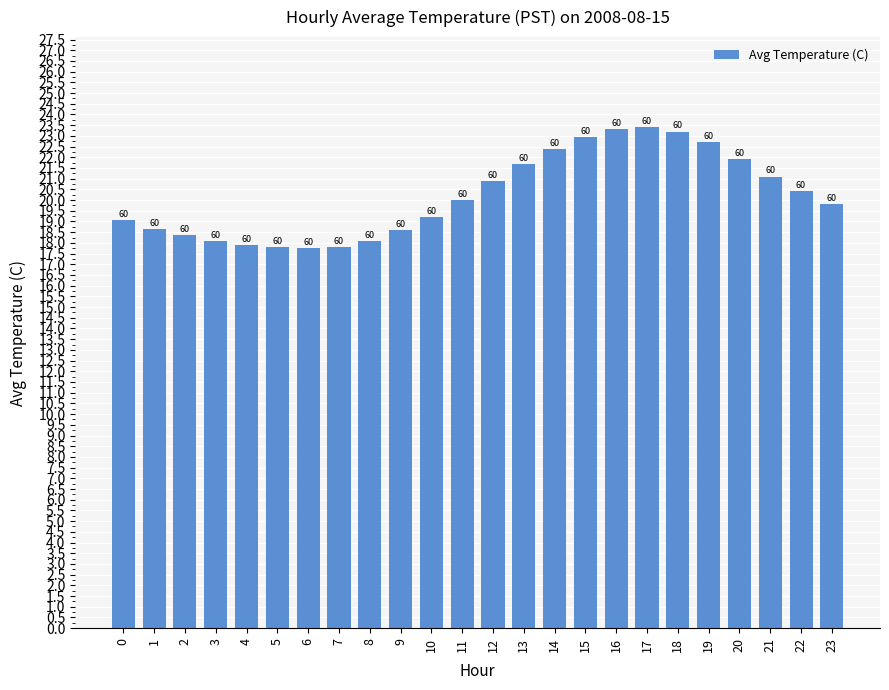

What is the maximum value shown in the chart?

23.4